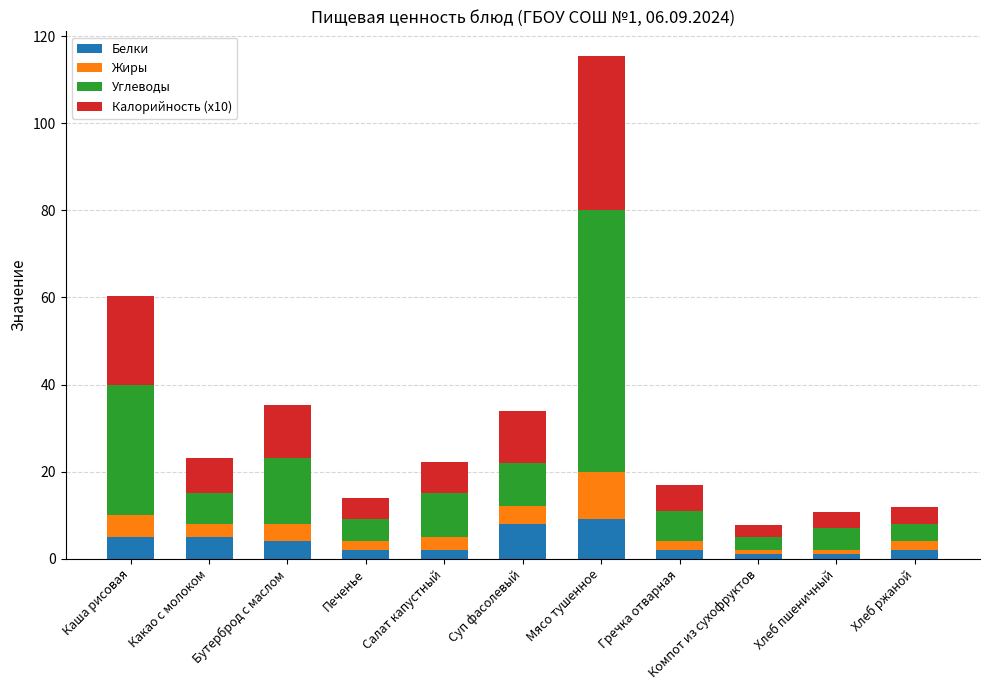

What is the difference between the second highest and second lowest values in the Белки series?

7.0